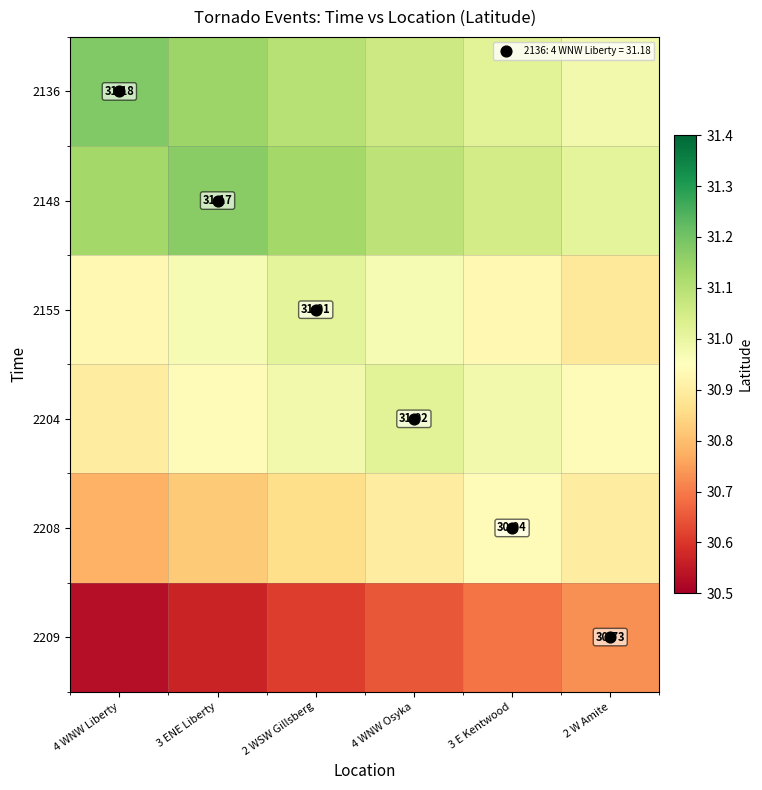

What is the total value across all series at 2 WSW Gillsberg?

185.7